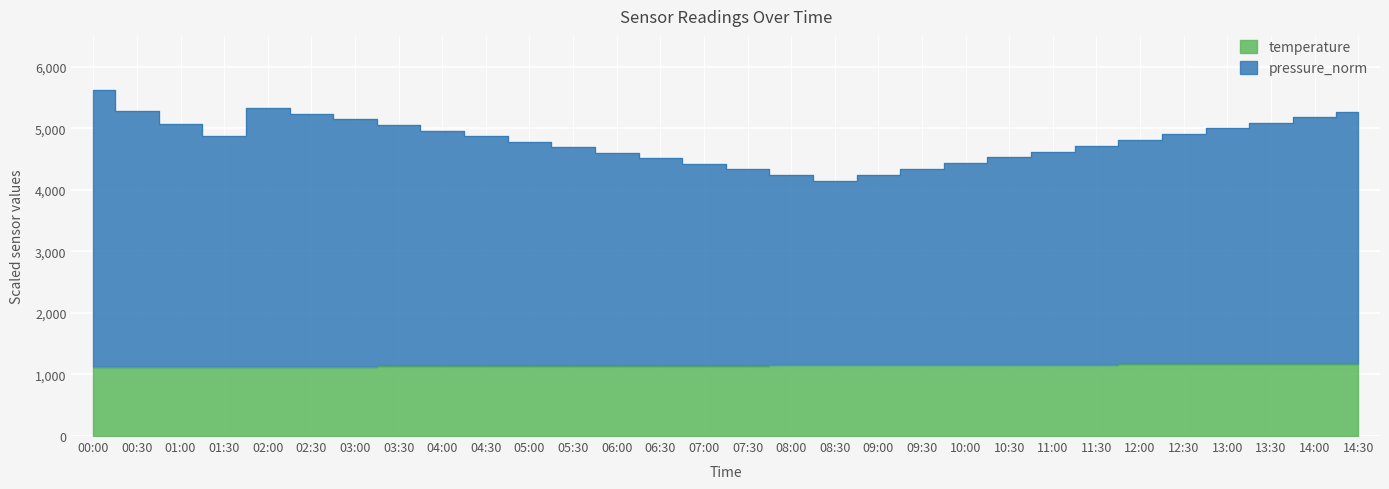

True or false: pressure_norm and temperature cross at least once.

False